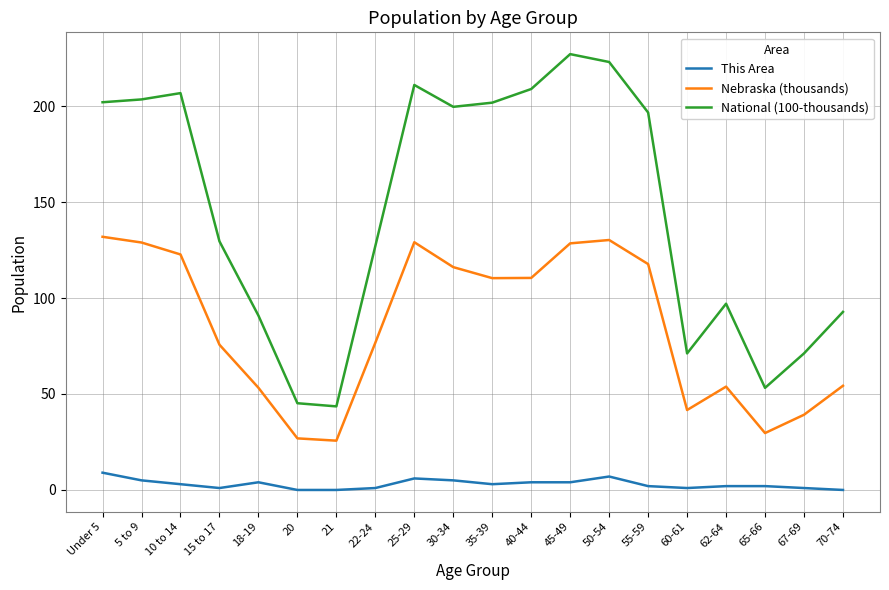

Where is National (100-thousands) nearest to the value 135?

15 to 17